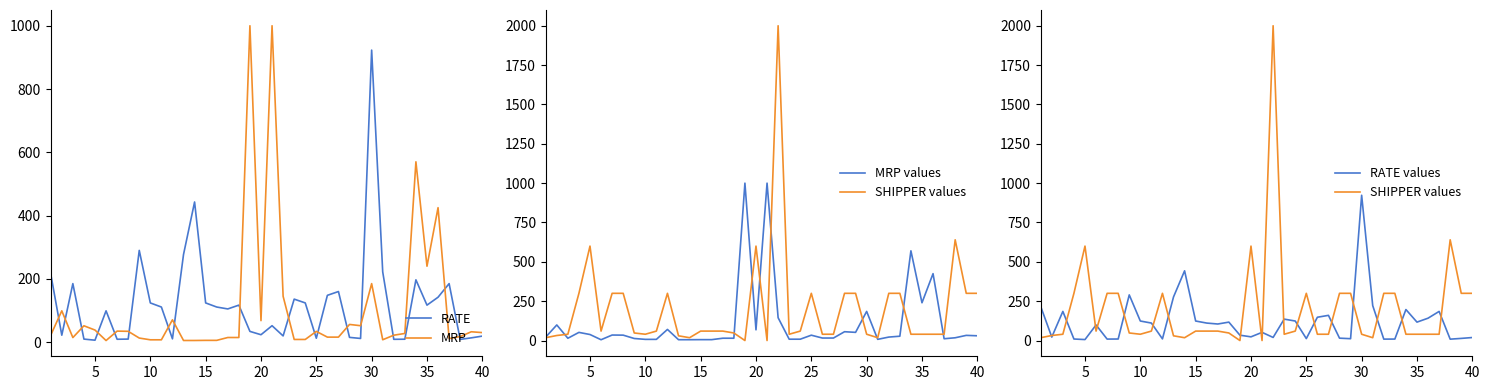

The value of RATE at 35 is 117.0. True or false?

True